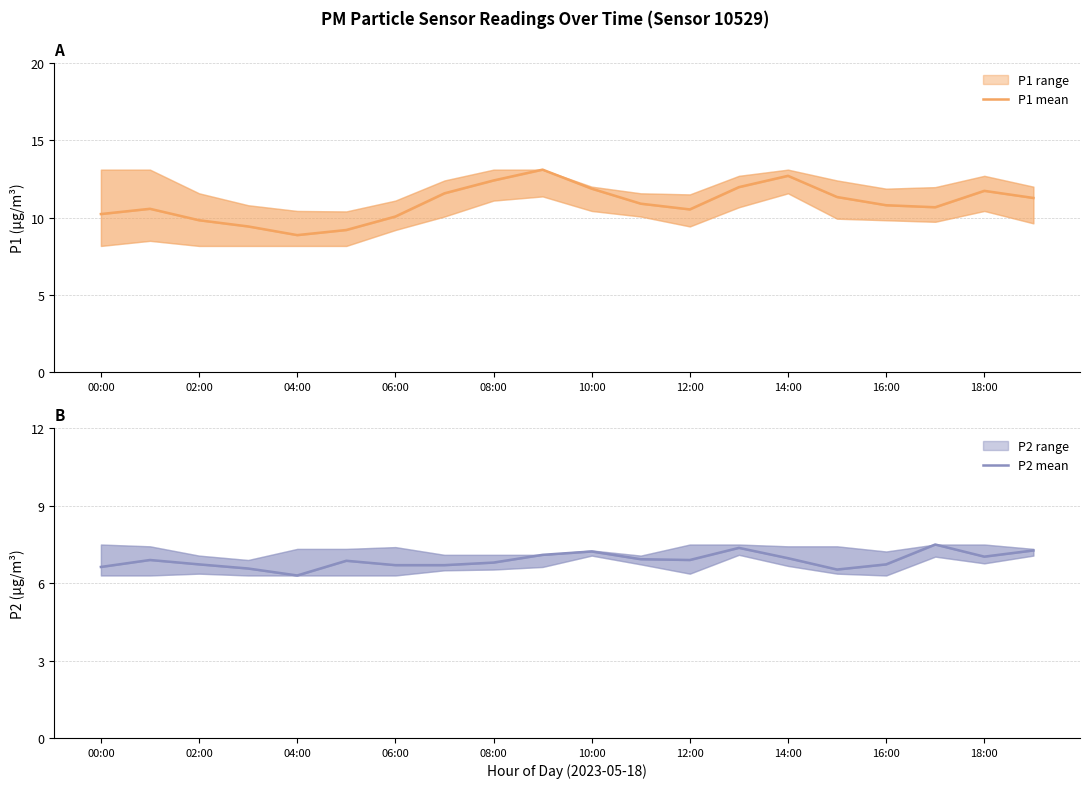

What is the difference between the highest and lowest values at 18:00?

6.0